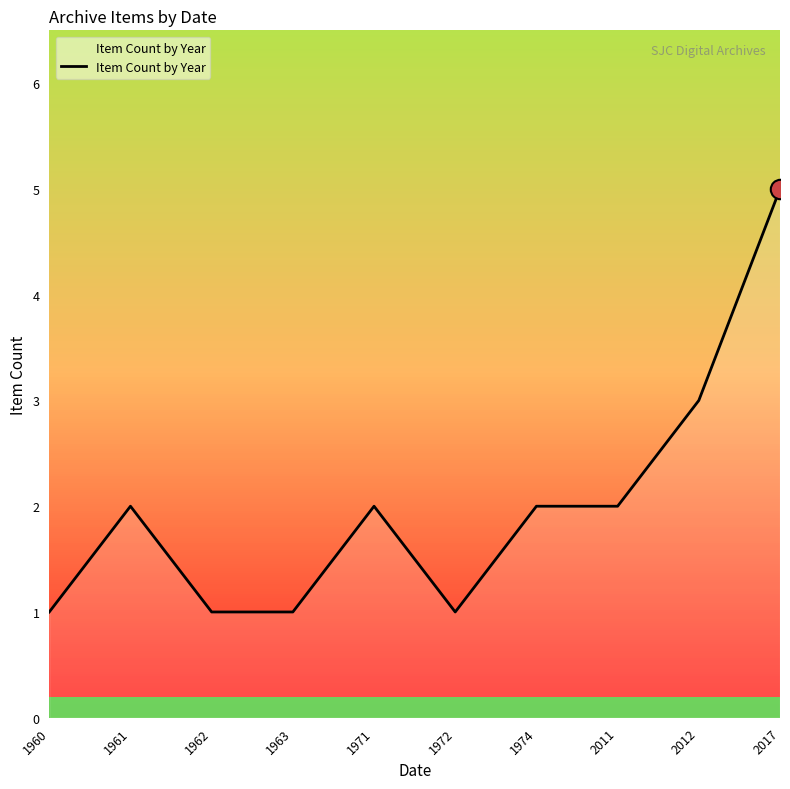

Reading left to right, what are all the values shown in this chart?

1	2	1	1	2	1	2	2	3	5